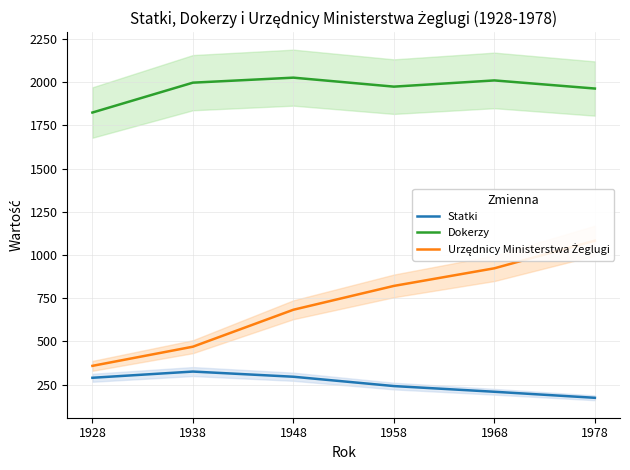

True or false: Dokerzy and Urzędnicy Ministerstwa Żeglugi intersect in this chart.

False